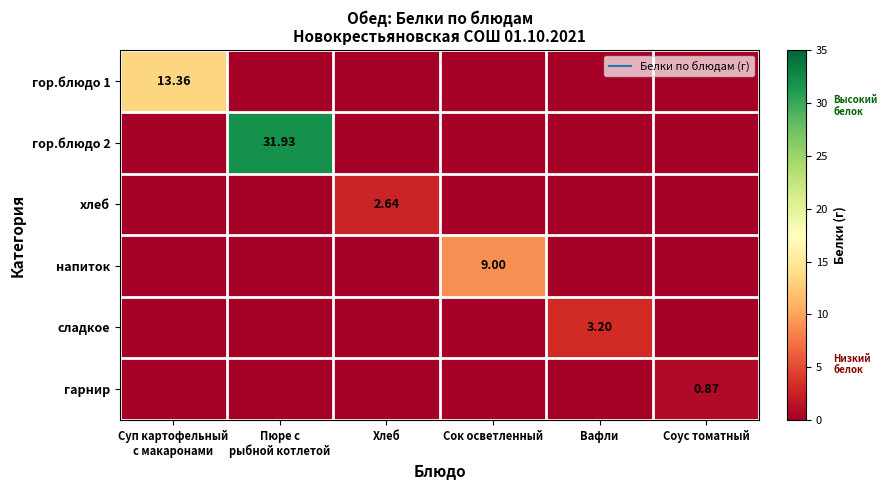

How many categories are shown in the chart?

6